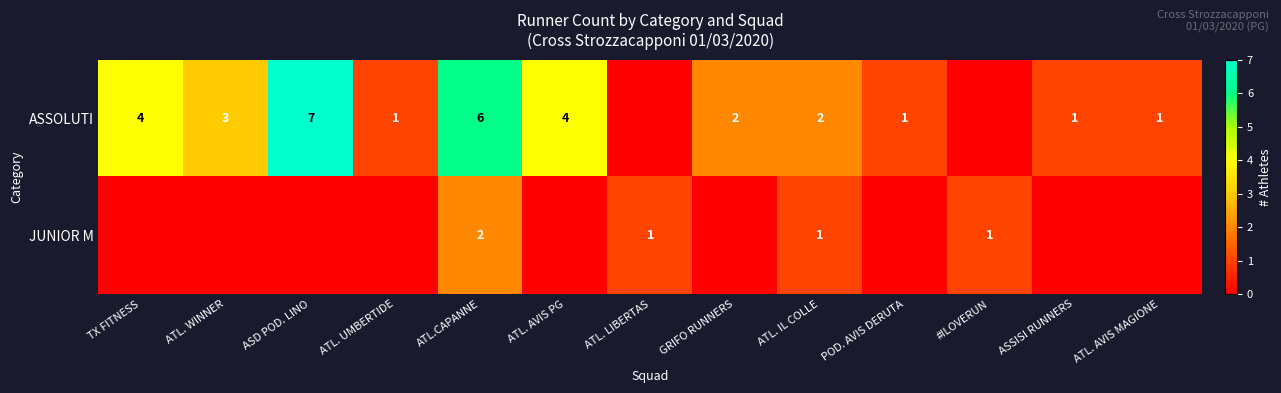

The ASSOLUTI series shows 5 at ATL. WINNER. True or false?

False